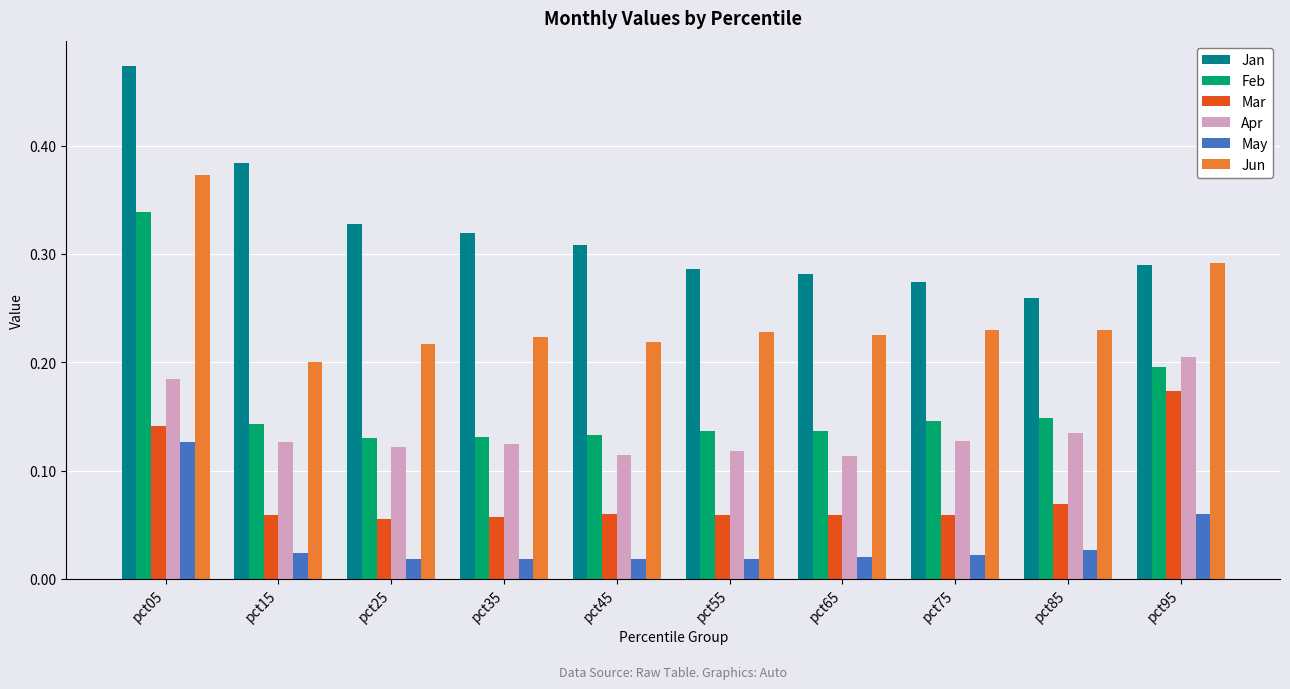

Is the value of Jun at pct25 greater than the value of May at pct35?

Yes